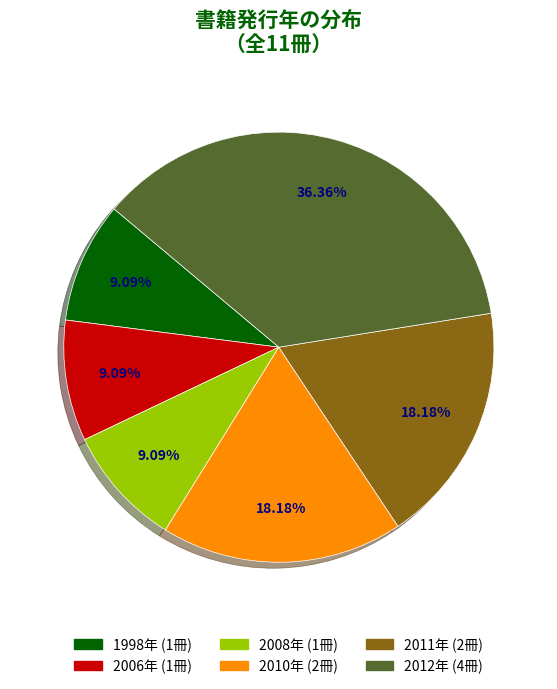

Does any single category account for the majority?

No